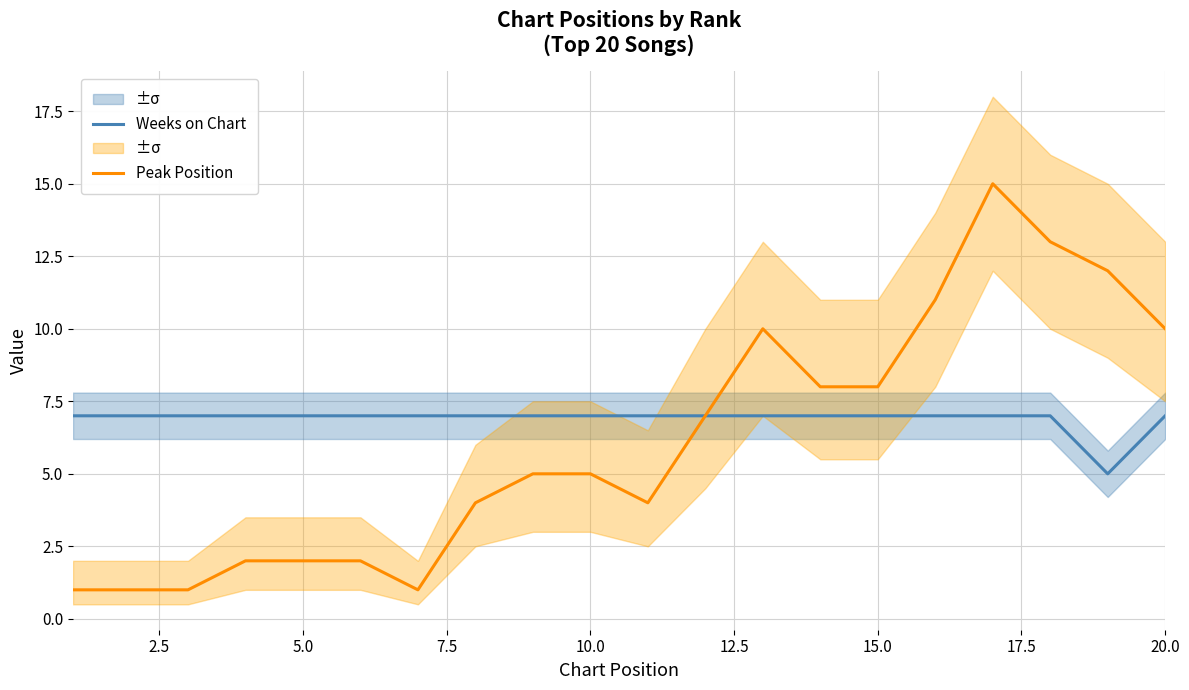

List the series in order of their overall mean, lowest first.

Peak Position, Weeks on Chart